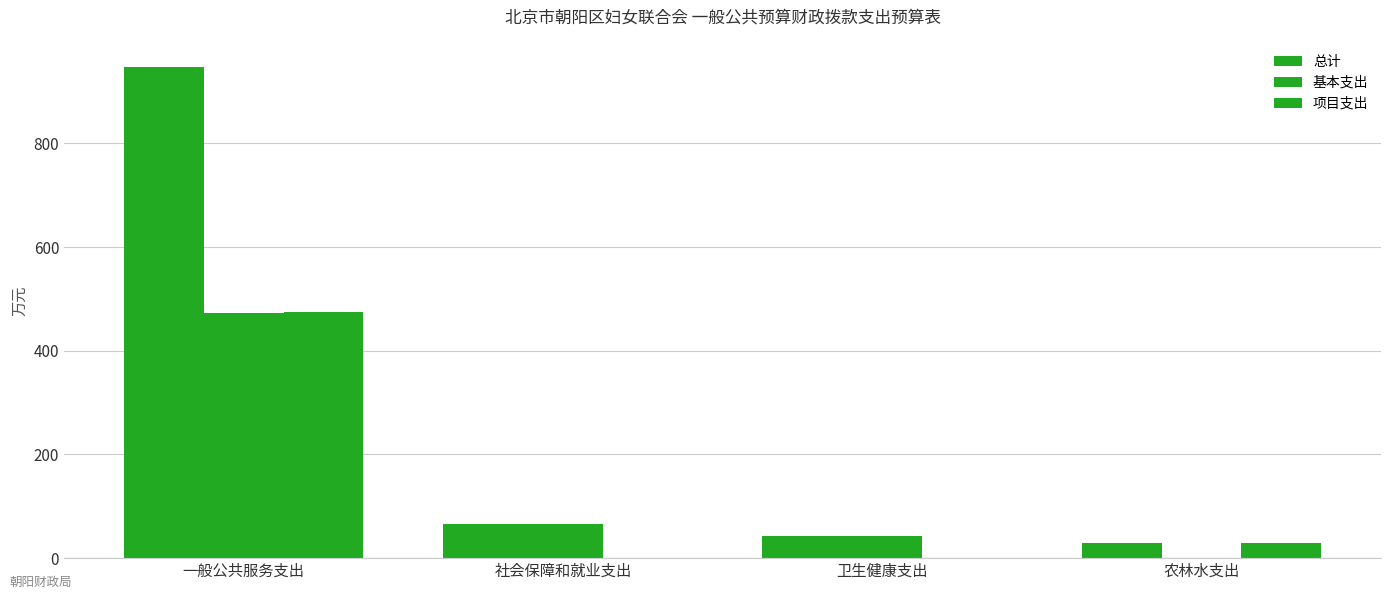

At 农林水支出, list the series in order from largest to smallest.

总计, 项目支出, 基本支出